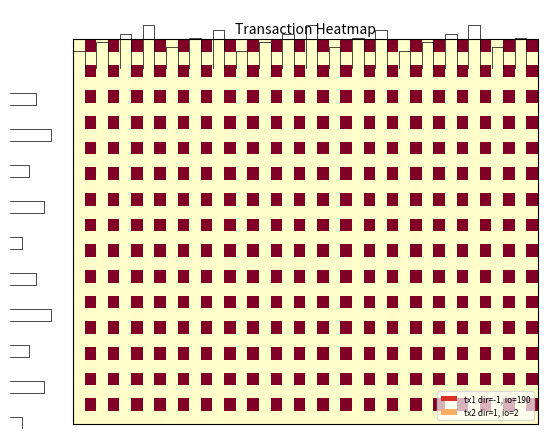

What is the spread (max minus min) of values at 27?

1.0